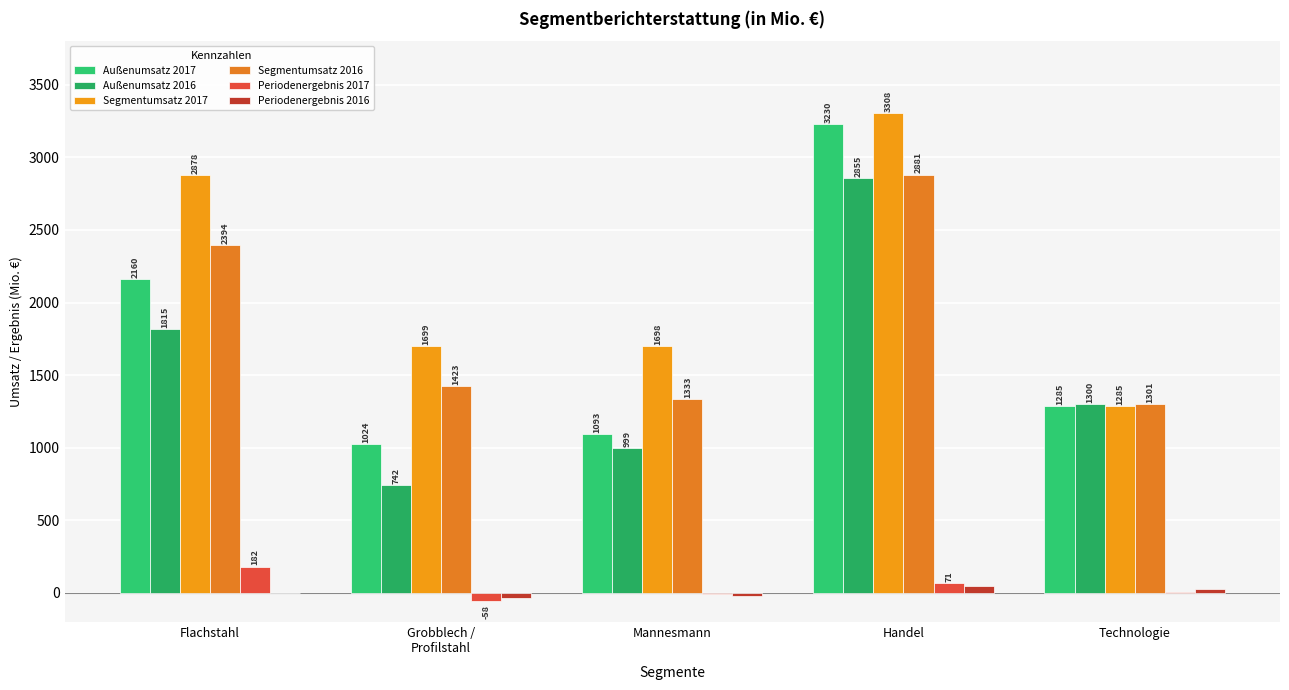

Which category has the highest value across all series?

Handel